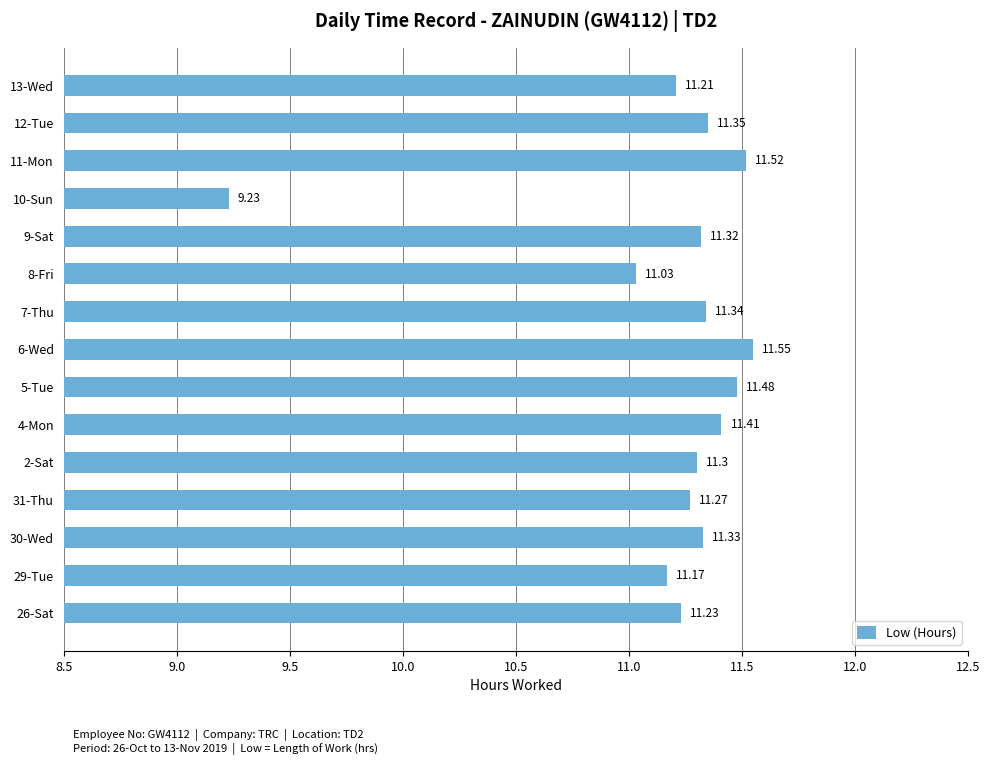

Rank the categories by value from lowest to highest.

10-Sun, 8-Fri, 29-Tue, 13-Wed, 26-Sat, 31-Thu, 2-Sat, 9-Sat, 30-Wed, 7-Thu, 12-Tue, 4-Mon, 5-Tue, 11-Mon, 6-Wed